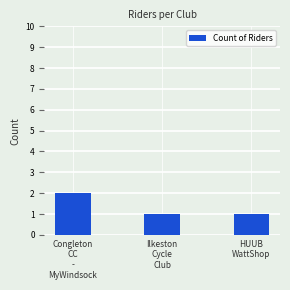

Reading left to right, list all the values displayed in this chart.

Congleton
CC
-
MyWindsock=2	Ilkeston
Cycle
Club=1	HUUB
WattShop=1